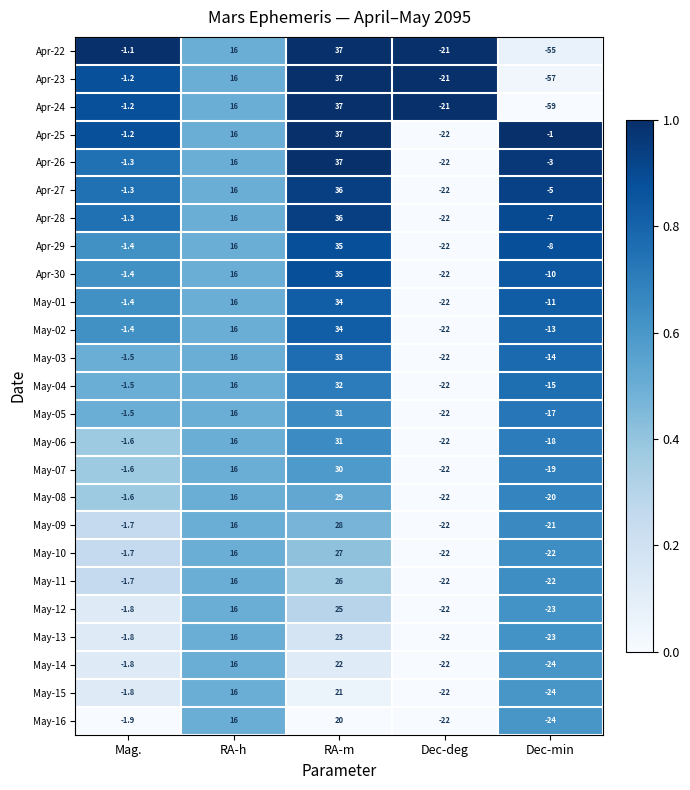

What is the total value across all series at Dec-min?

-515.0